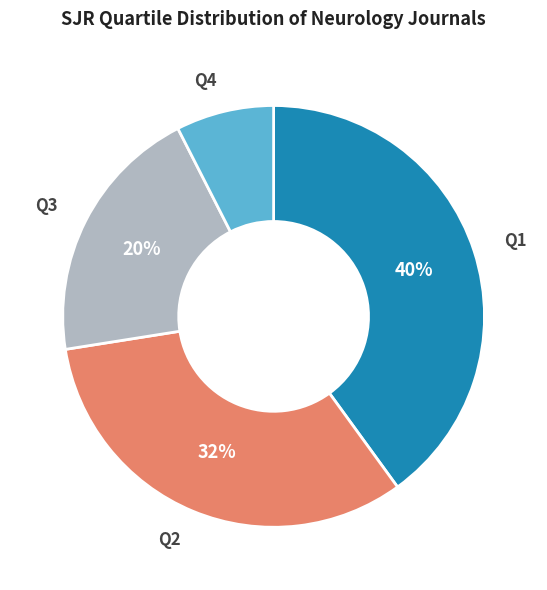

To the nearest percent, what is the difference between the largest and smallest slice percentages?

32%